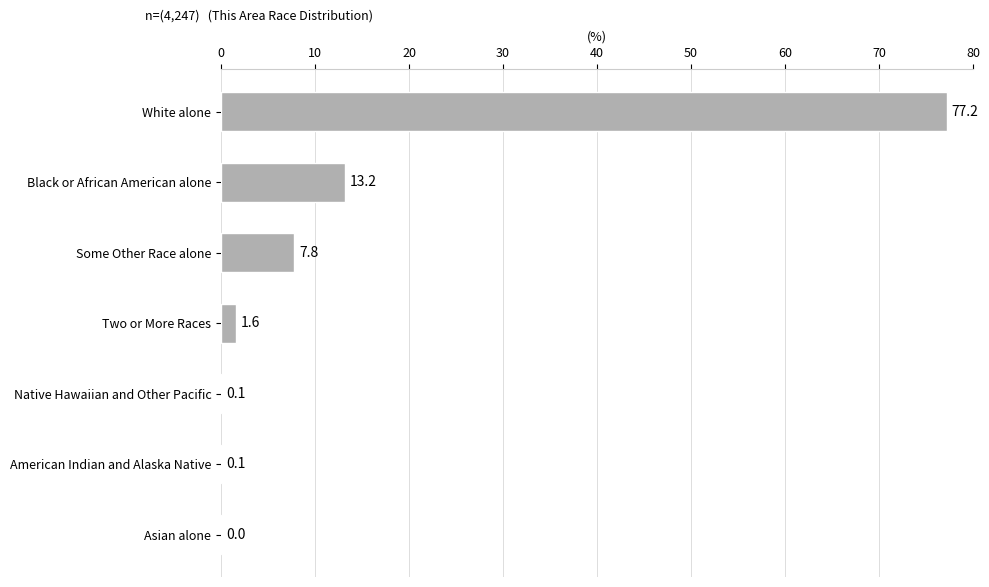

Is it true that the value at Two or More Races is 1.6?

True